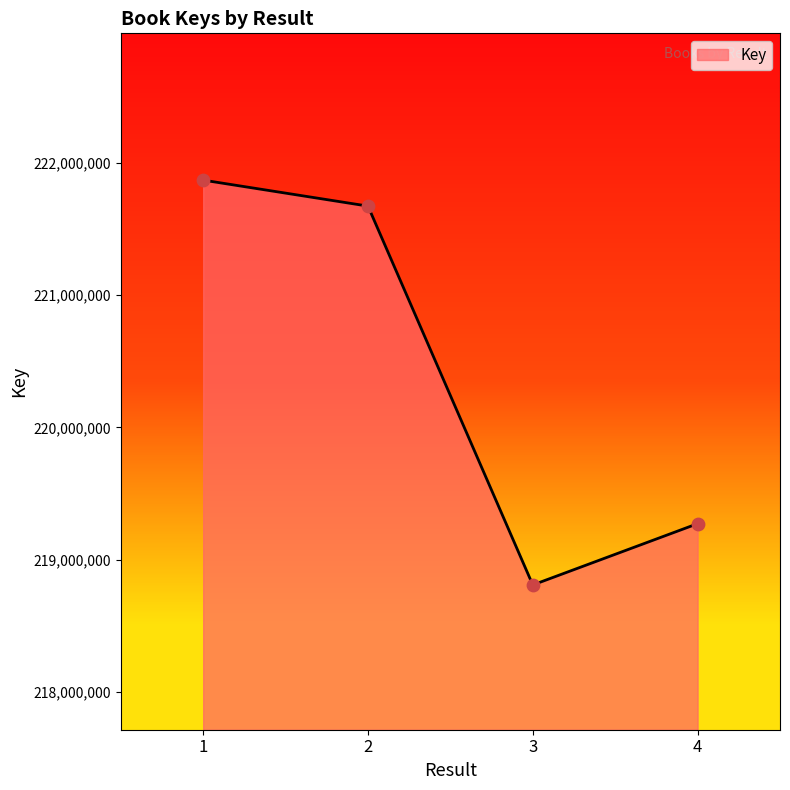

What is the change in value from 2 to 4?

-2399761